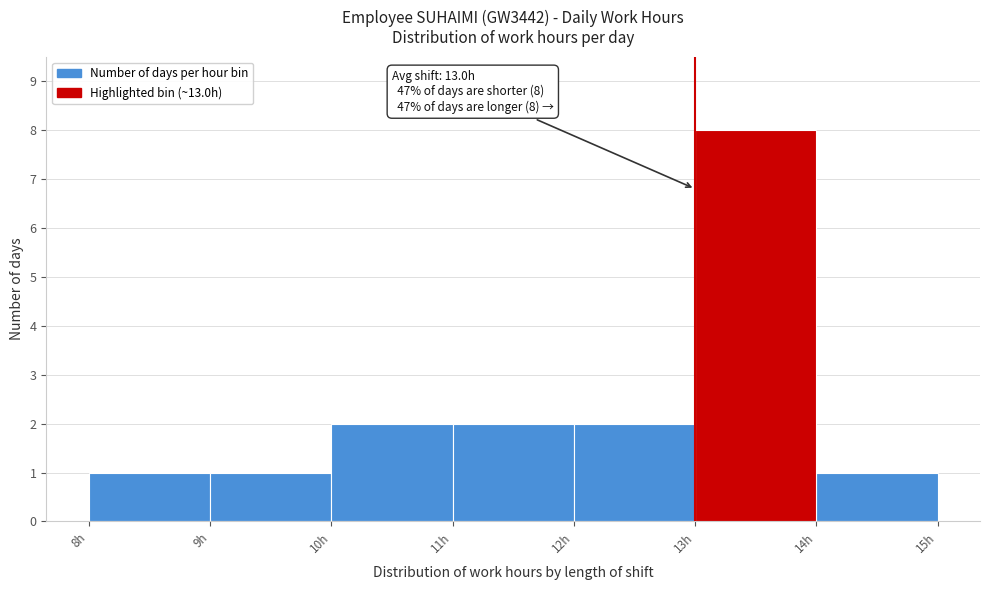

Over which range of the x-axis is the bar tallest?

13 to 14